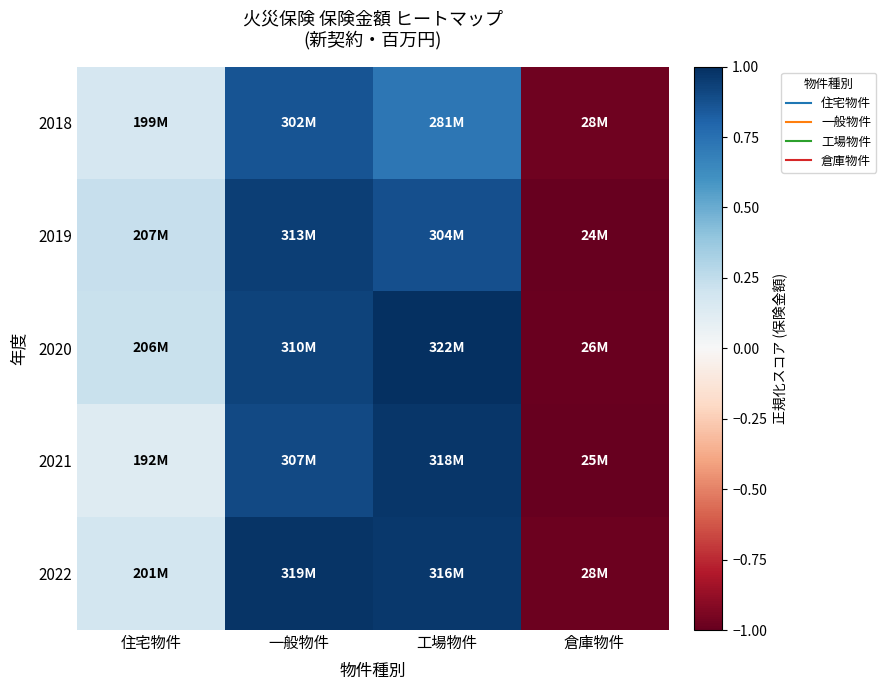

What is the total value across all series at 住宅物件?

0.9